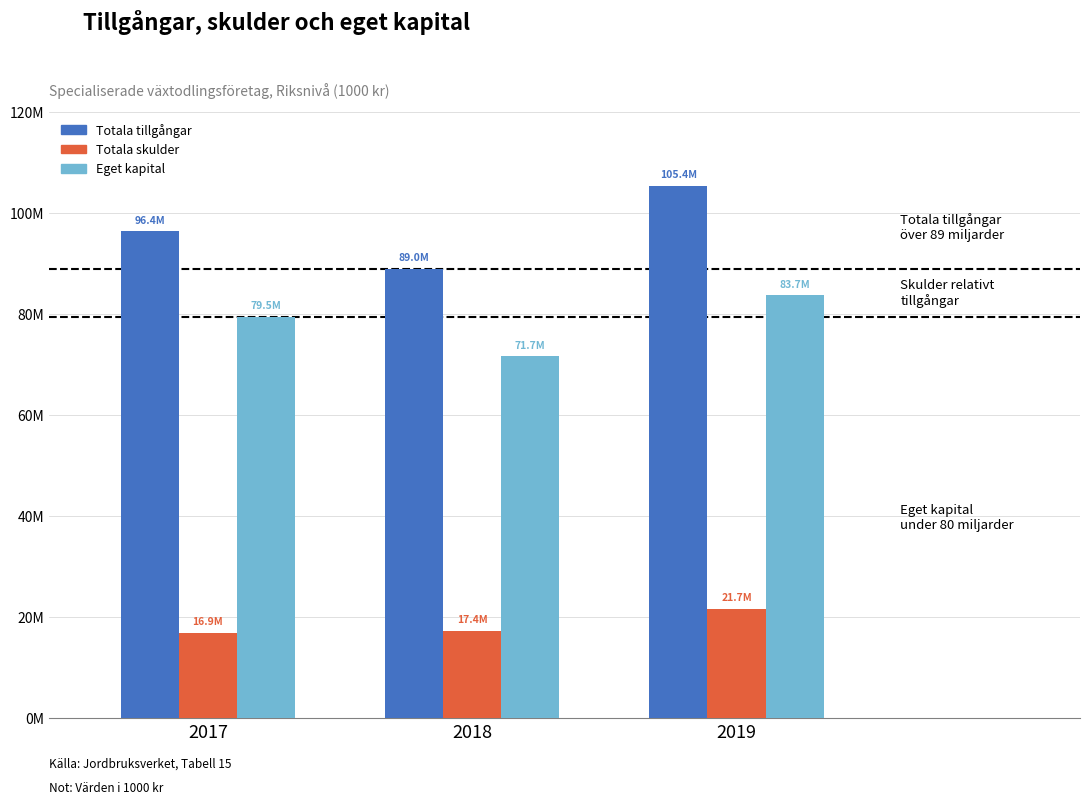

What is the approximate value of Totala tillgångar at 2017?

96367084.5